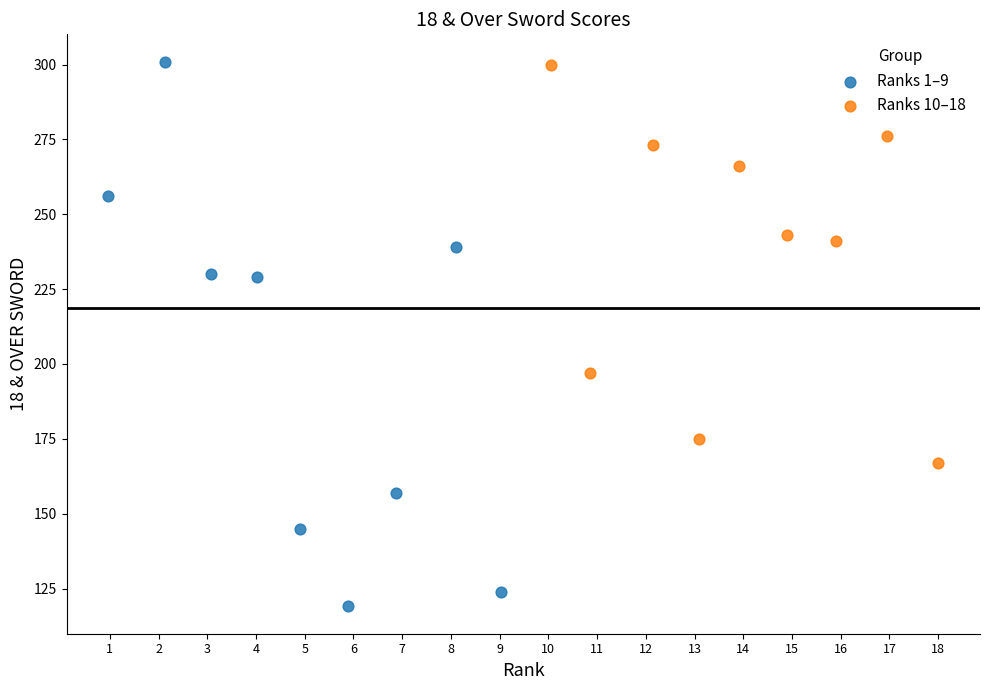

What are all the series names shown in the legend?

Ranks 1–9, Ranks 10–18